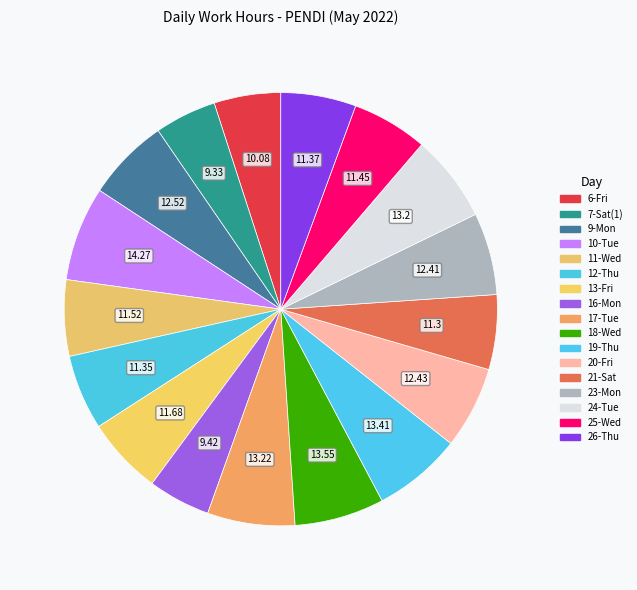

What is the change in value from 19-Thu to 20-Fri?

-1.0